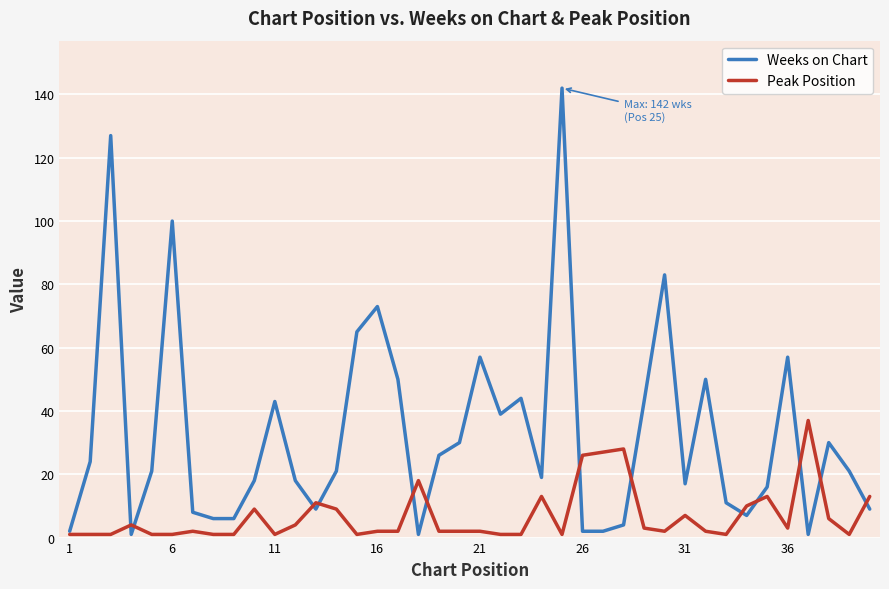

What are all the series names shown in the legend?

Weeks on Chart, Peak Position